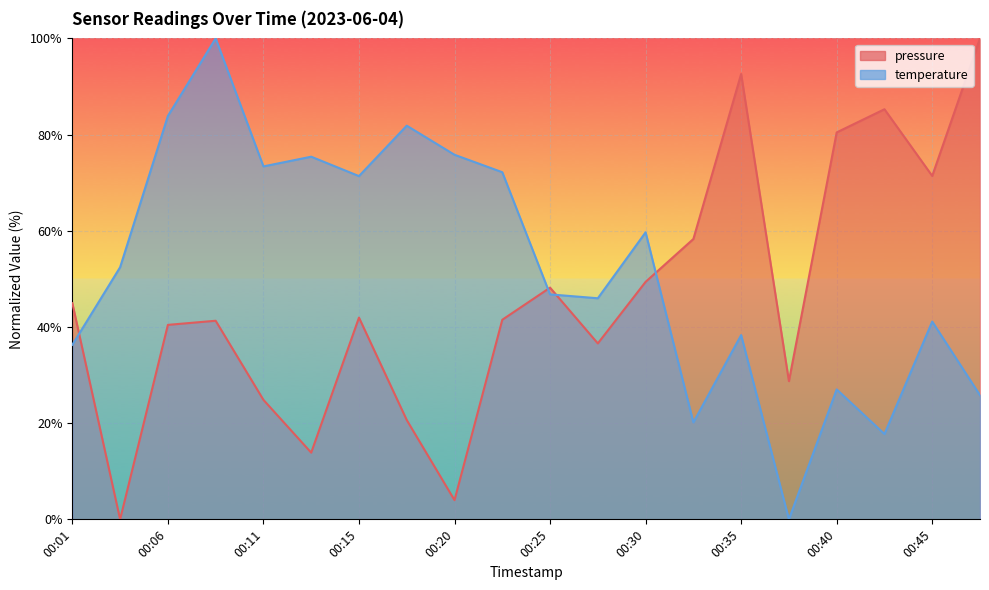

Where is pressure nearest to the value 50?

00:30